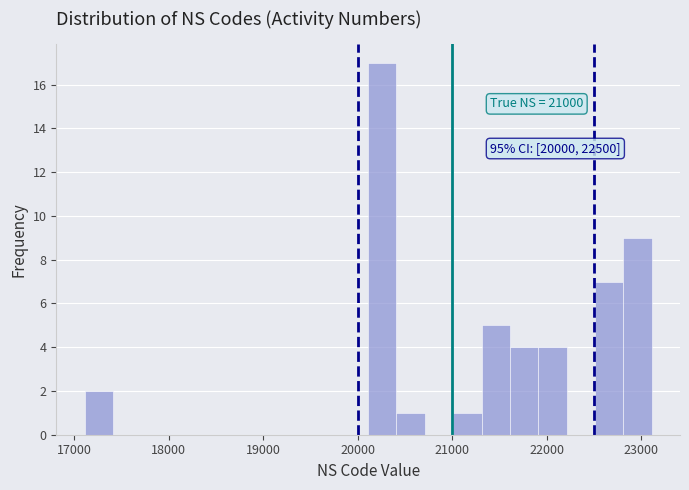

Read against the x-axis, roughly where is the centre of the tallest bar?

20300